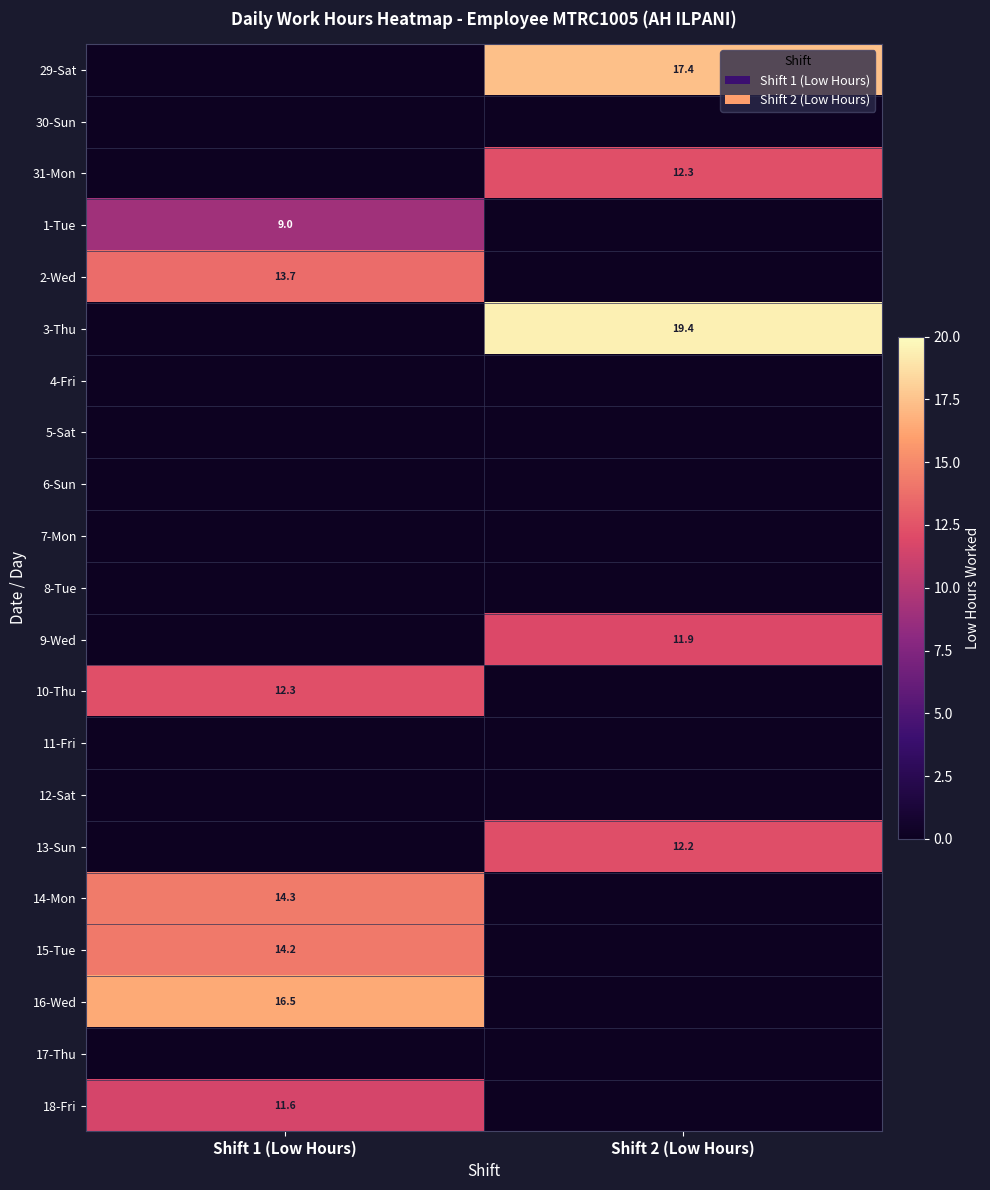

True or false: 18-Fri has a value of 8.0 at Shift 1 (Low Hours).

False